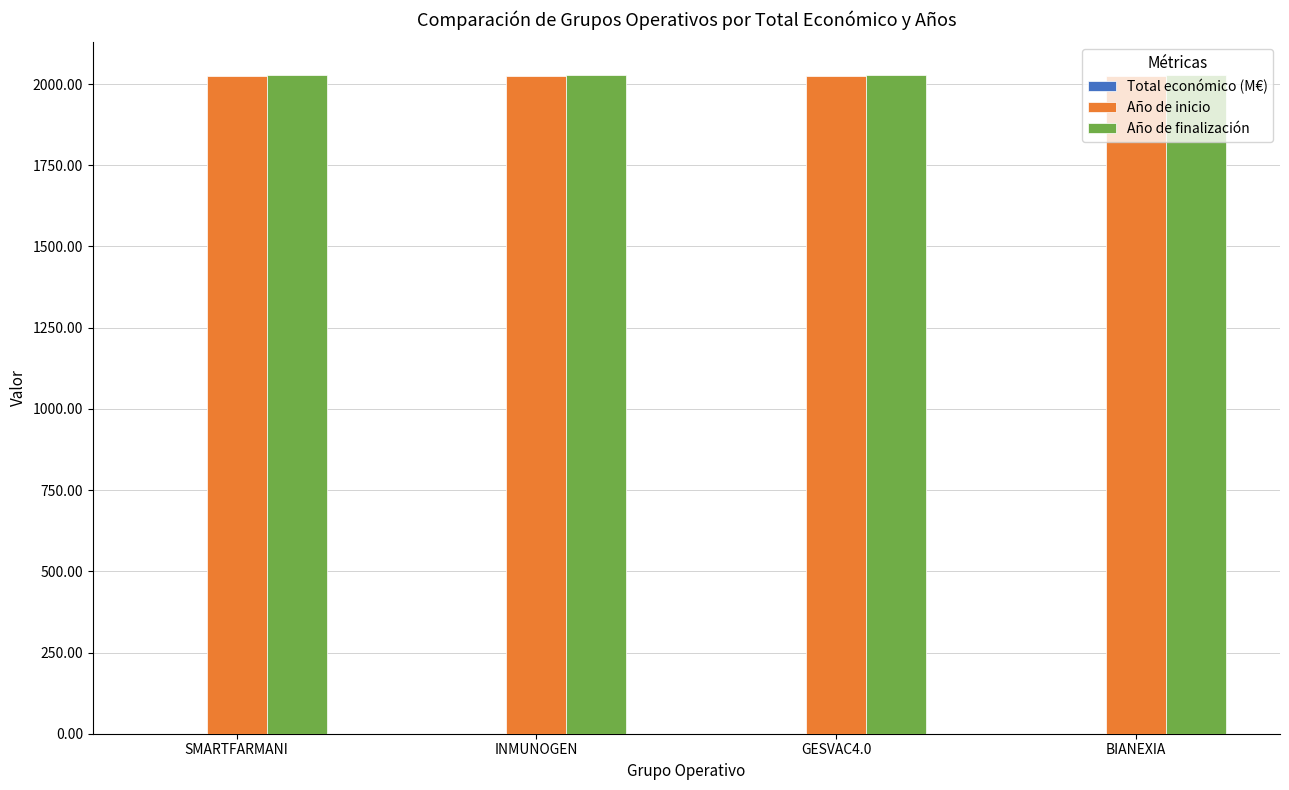

What is the sum of all Año de inicio values?

8096.0